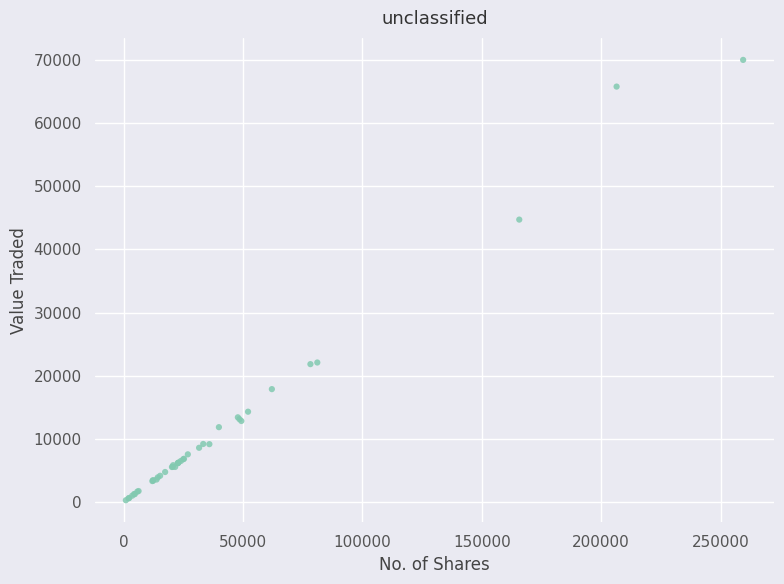

What Y value in the scatter plot is closest to 35149?

44733